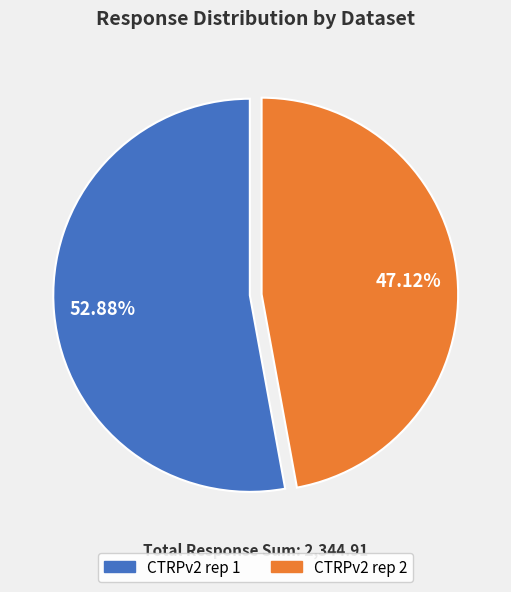

Is the sum of CTRPv2 rep 2 and CTRPv2 rep 1 greater than half?

Yes